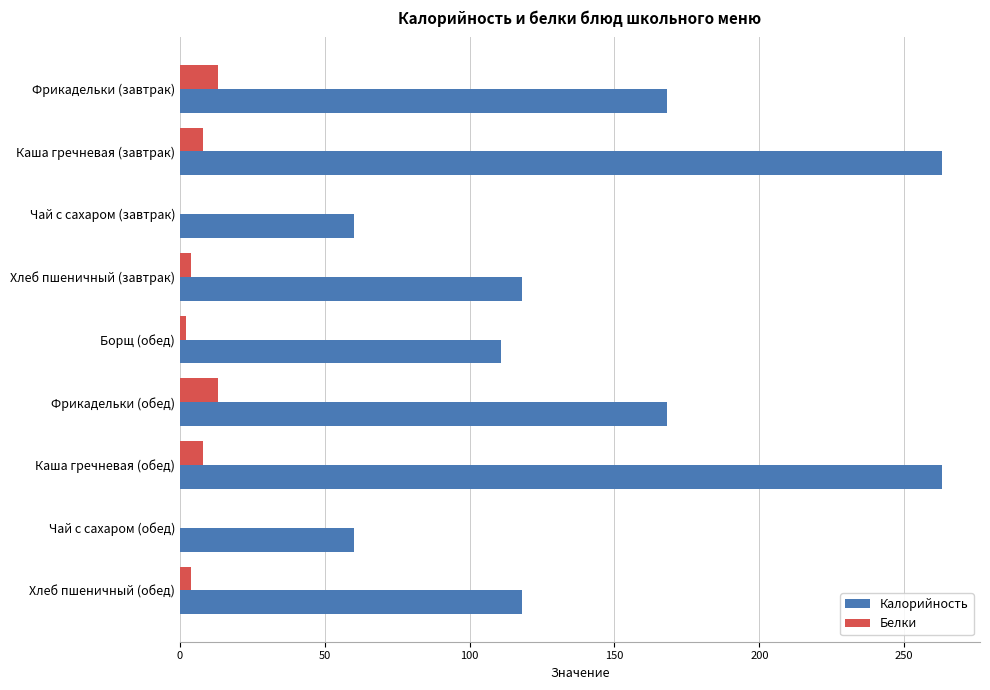

The value of Калорийность at Хлеб пшеничный (обед) is 118. True or false?

True